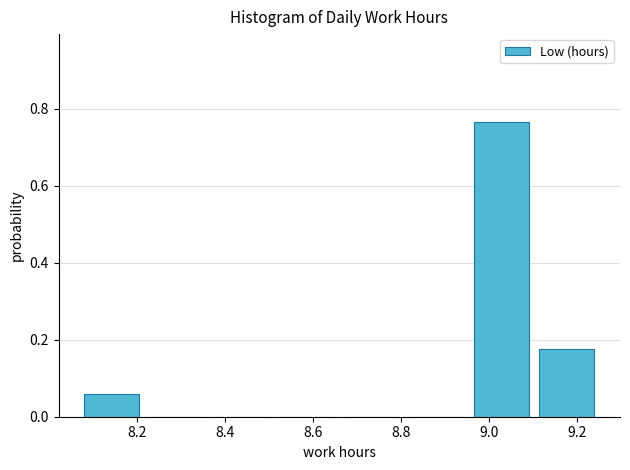

Over which range of the x-axis is the bar tallest?

8.96 to 9.10